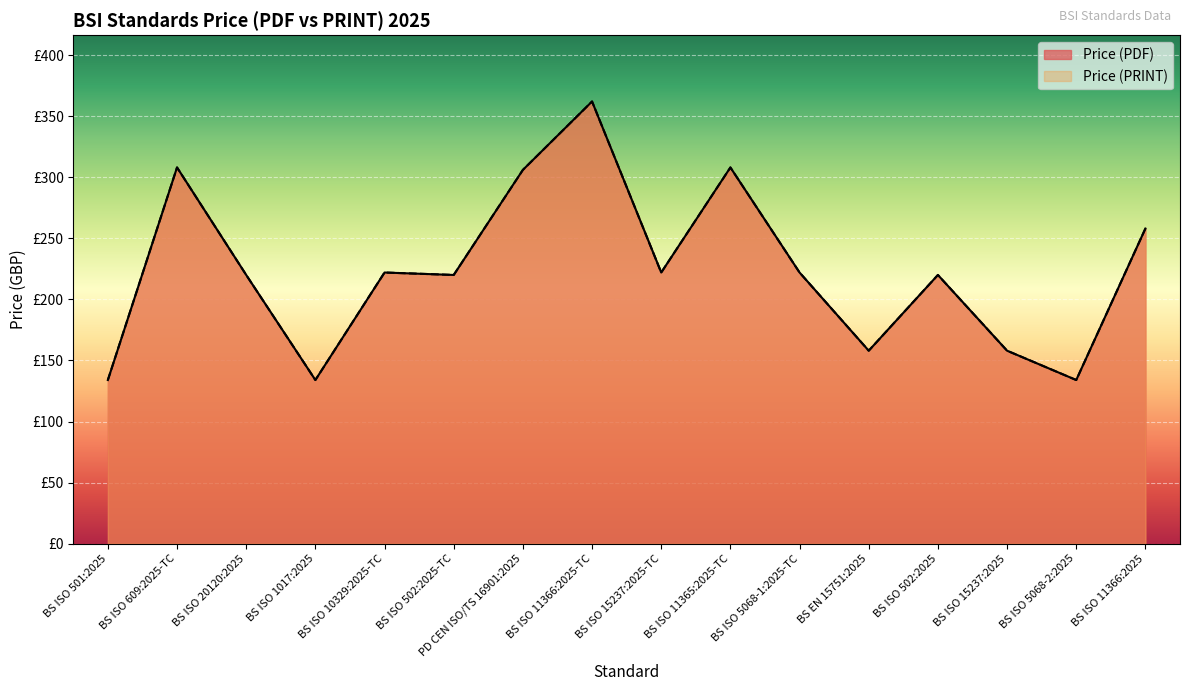

The value of Price (PRINT) at PD CEN ISO/TS 16901:2025 is 456. True or false?

False